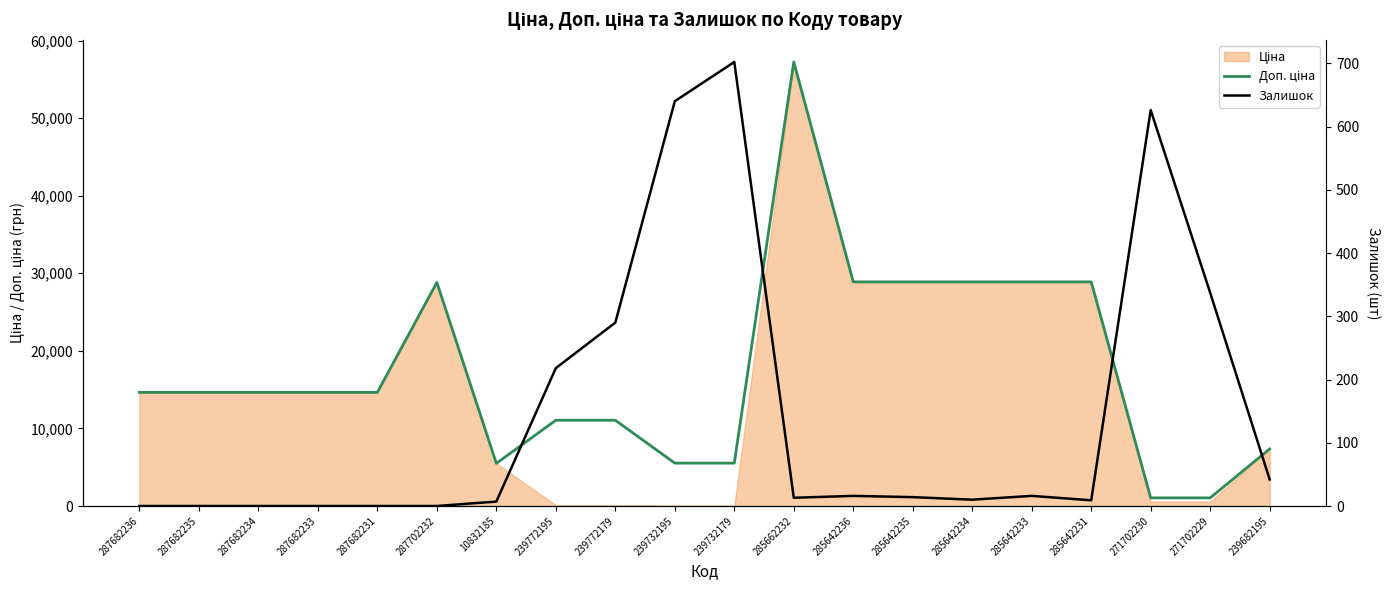

True or false: Залишок and Доп. ціна intersect in this chart.

False